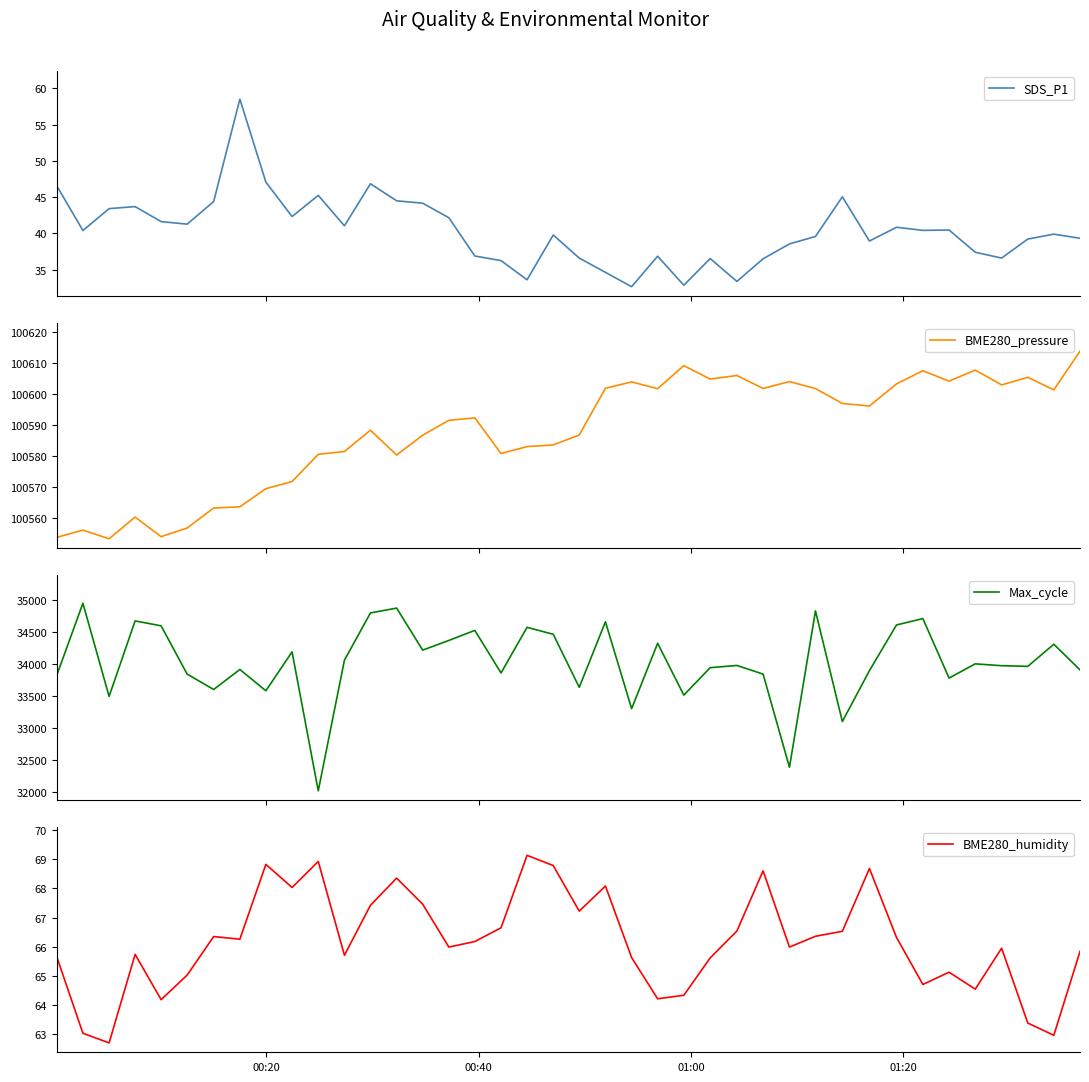

What is the minimum value for BME280_pressure?

100553.4